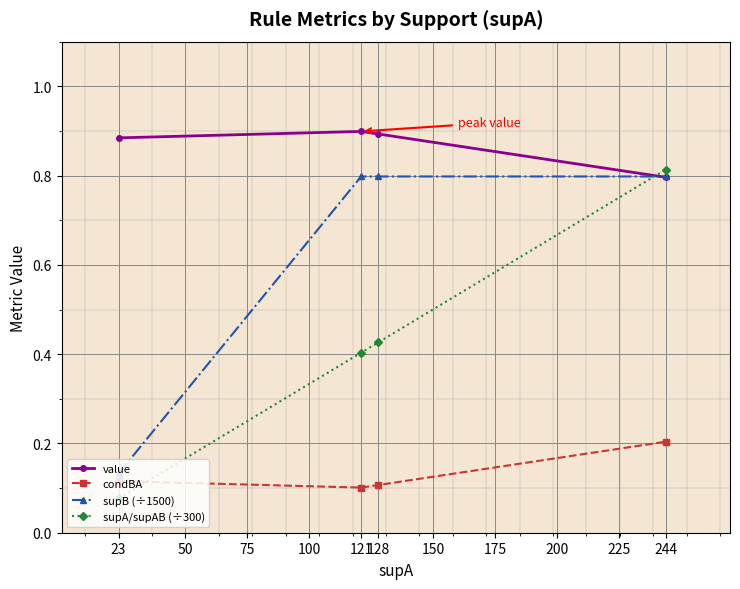

What are all the series names shown in the legend?

value, condBA, supB (÷1500), supA/supAB (÷300)